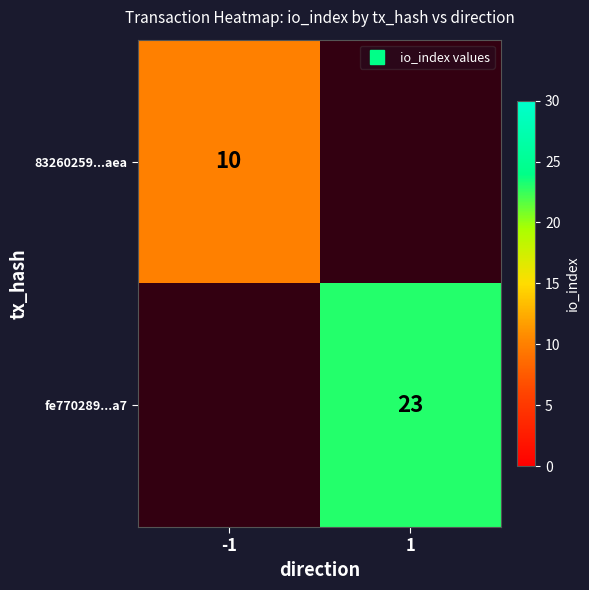

What value does the 83260259...aea series have at -1?

10.0